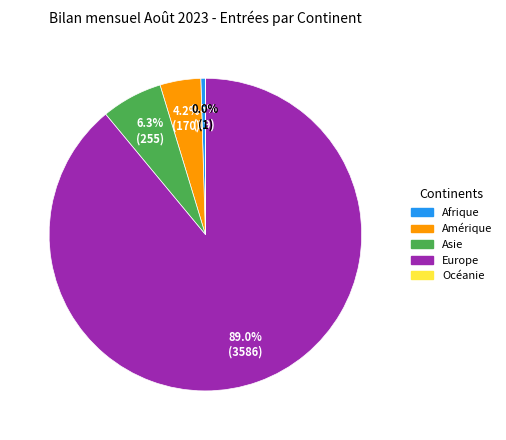

Does Amérique represent more than half of the total?

No